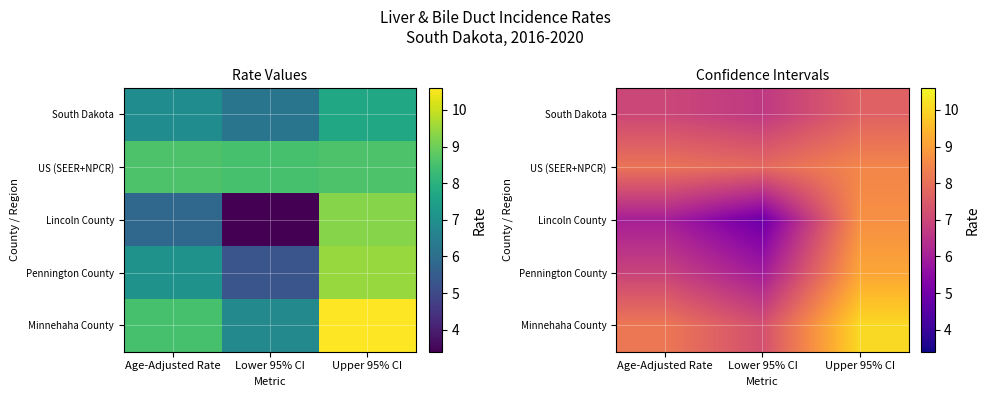

Which has a higher value, Upper 95% CI or Age-Adjusted Rate?

Upper 95% CI